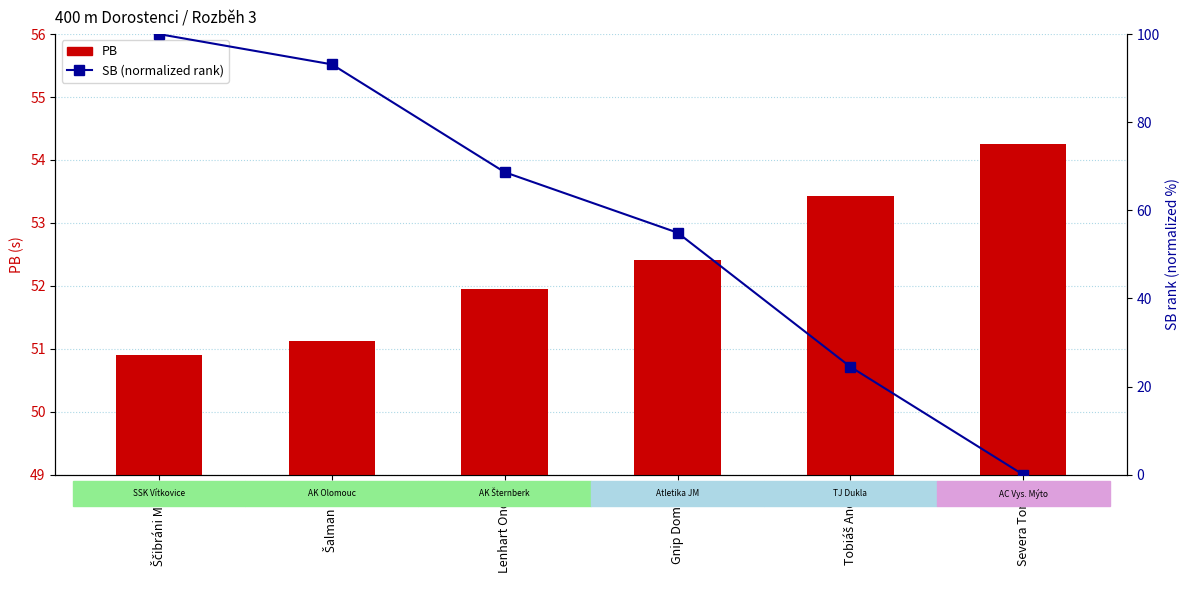

What is the spread (max minus min) of values at Severa Tomáš?

54.2